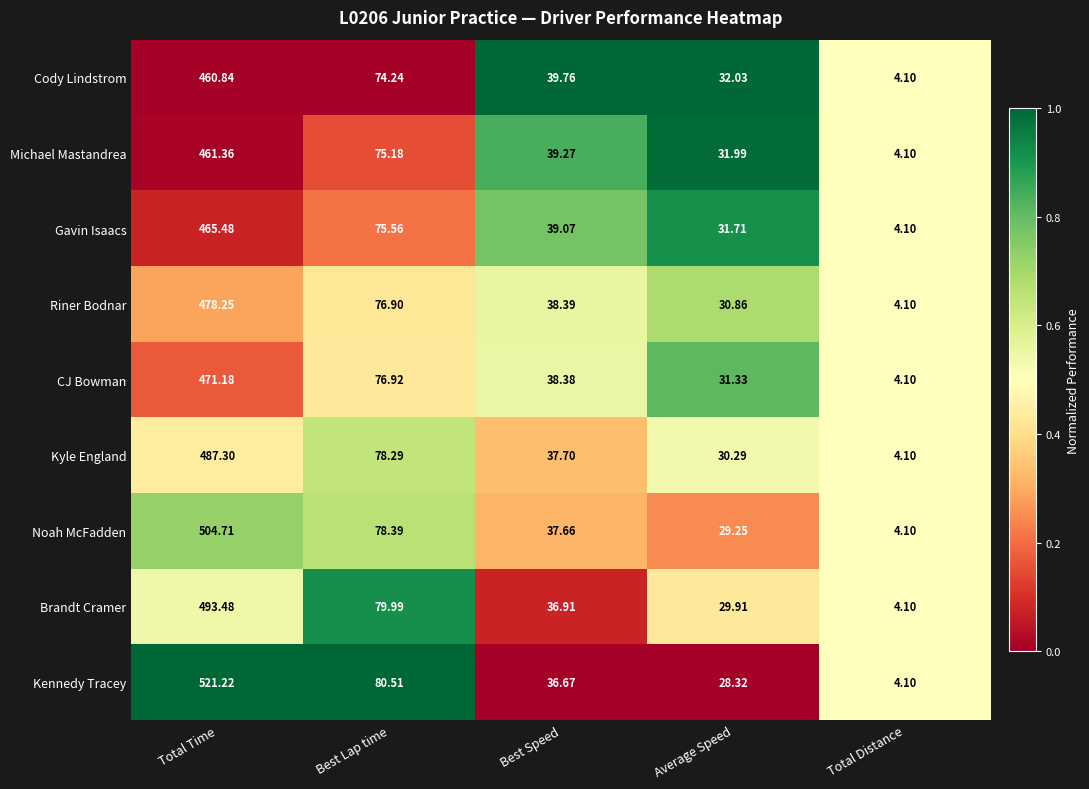

Between Best Lap time and Average Speed, which series saw the biggest shift?

Kennedy Tracey